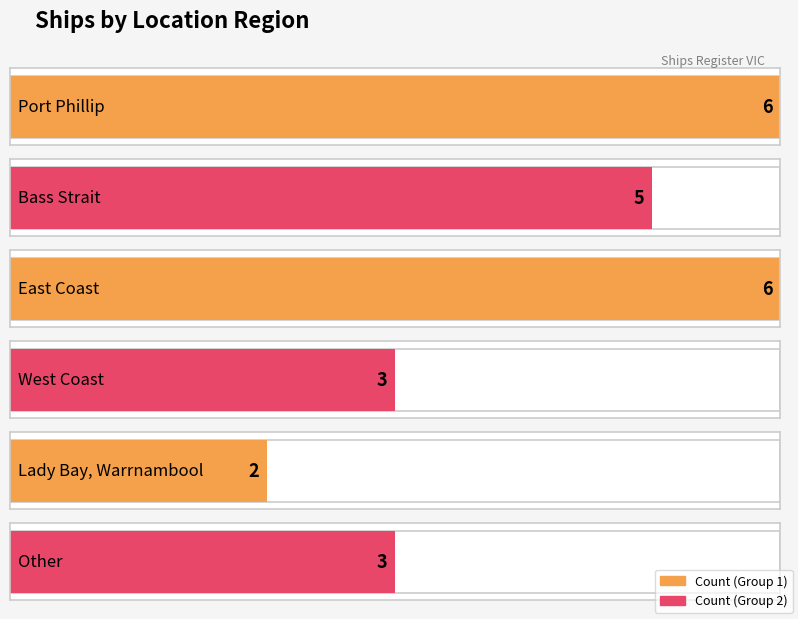

What is the approximate value at East Coast?

6